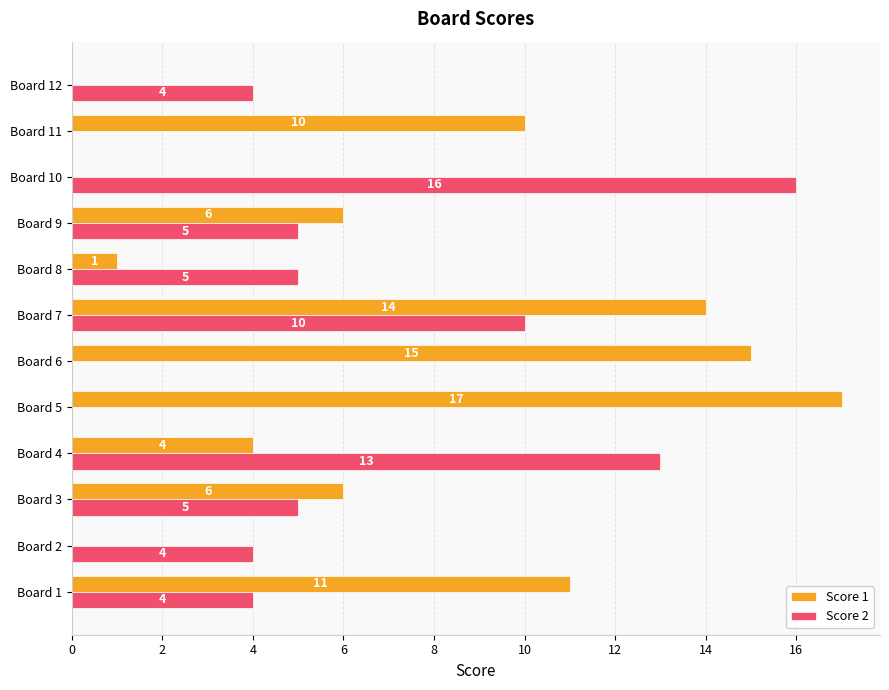

What is the sum of all Score 2 values?

66